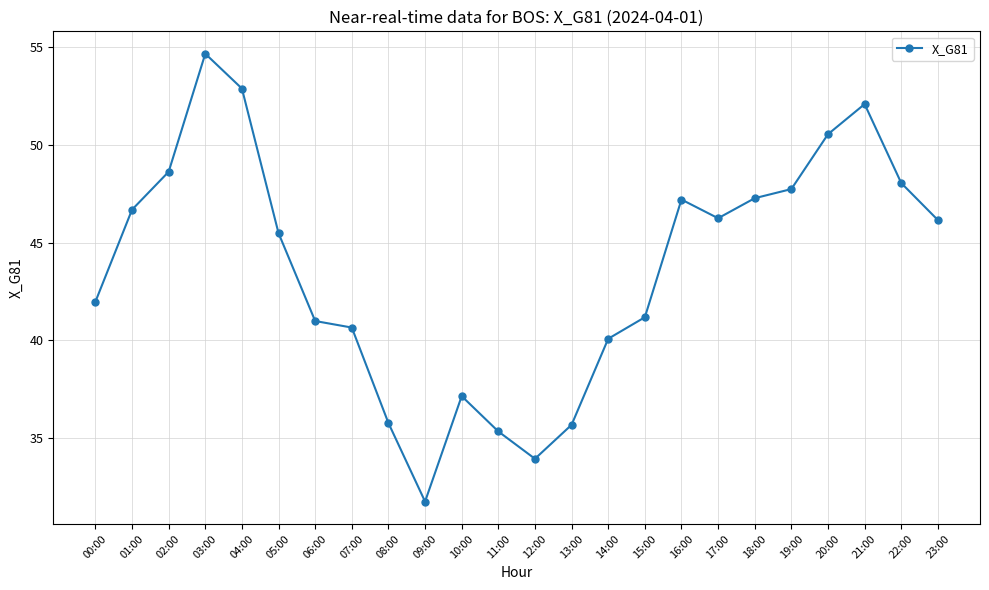

What is the average value?

43.7